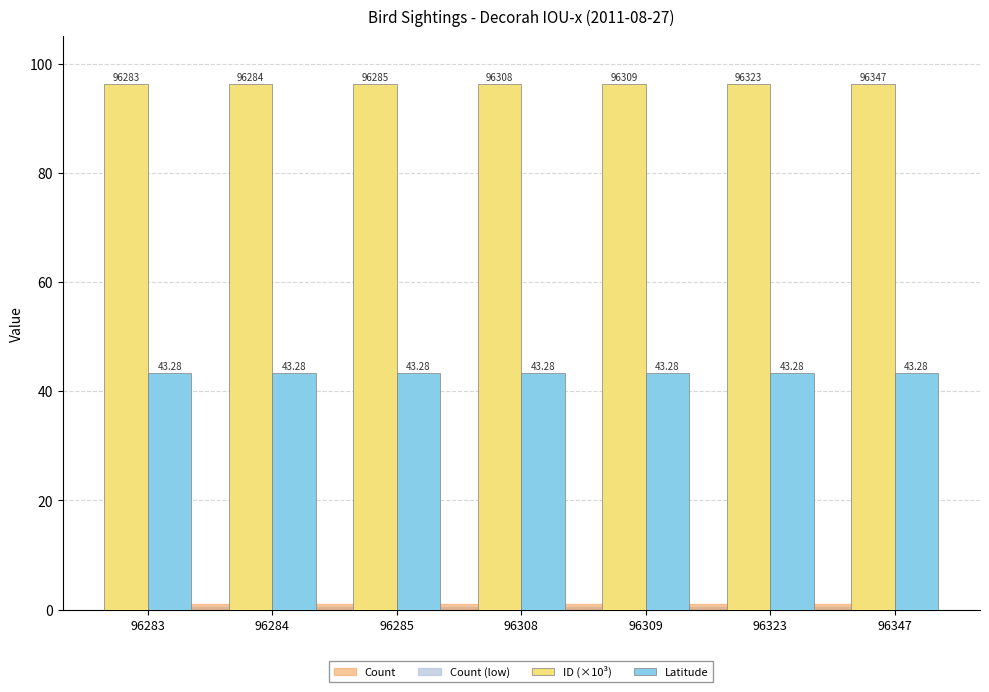

What is the value of the Latitude bar at the 2nd from the left?

43.3